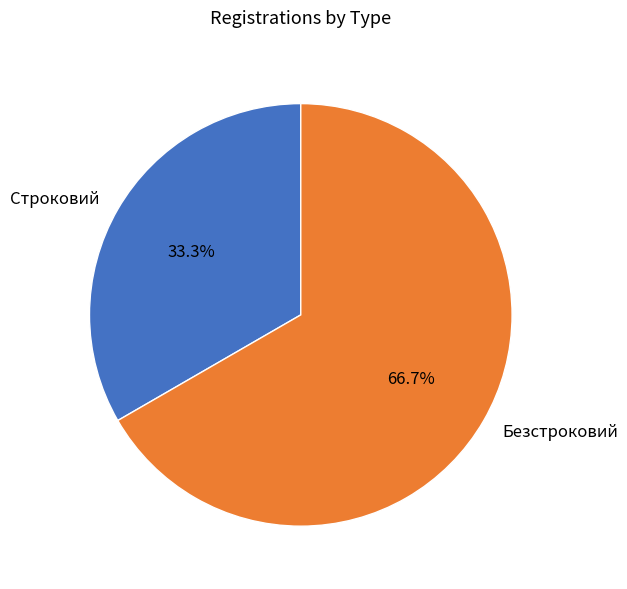

Do Строковий and Безстроковий together represent more than half of the pie?

Yes